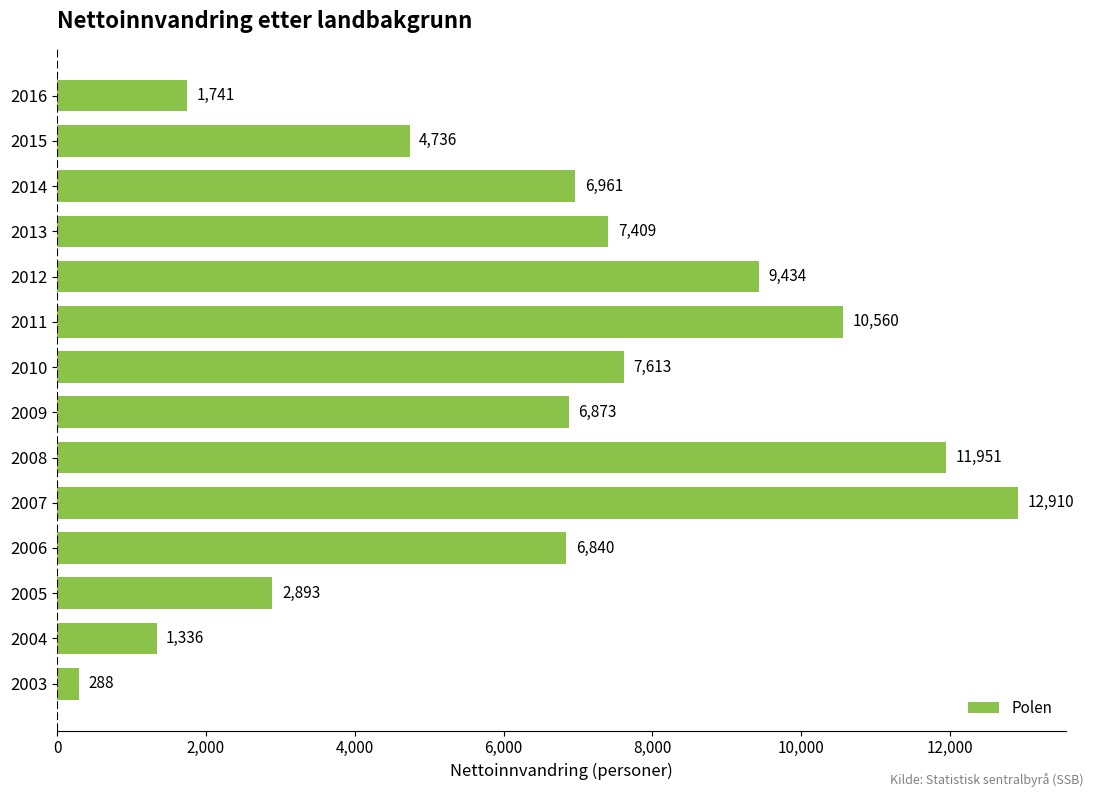

What is the change in value from 2005 to 2015?

+1843